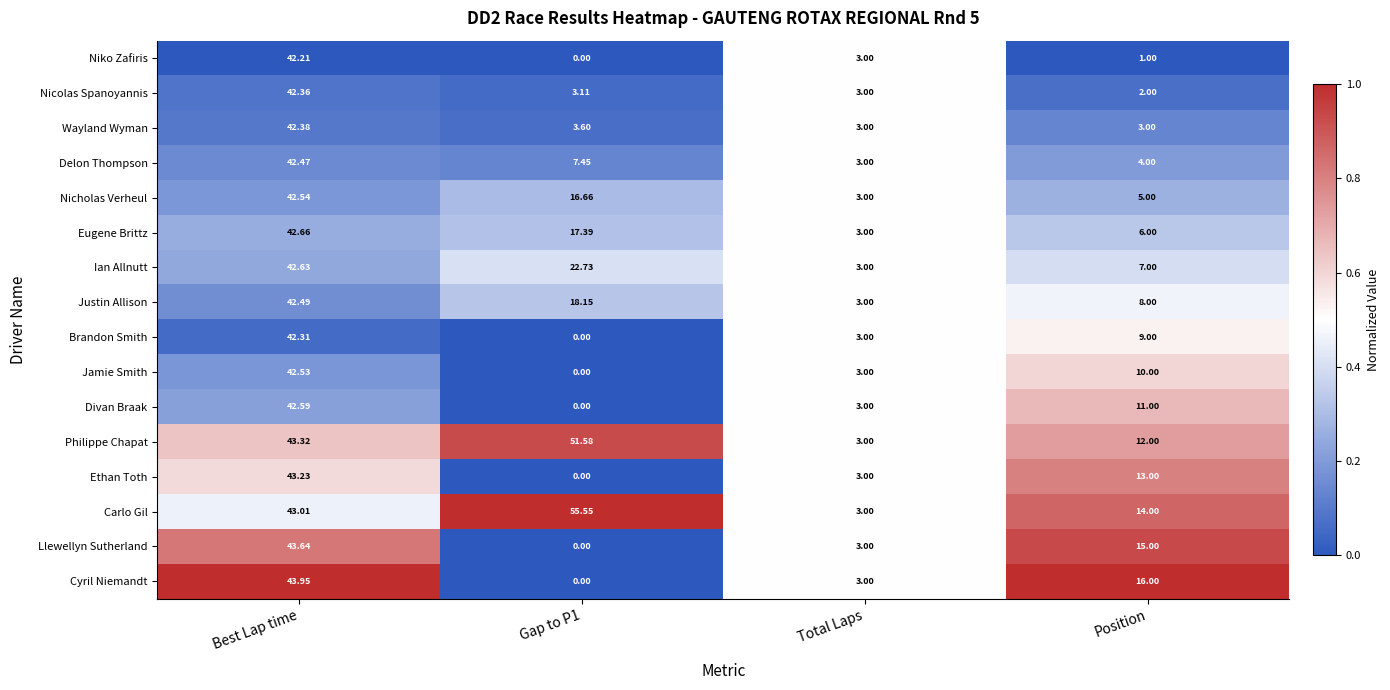

How many categories are shown in the chart?

4